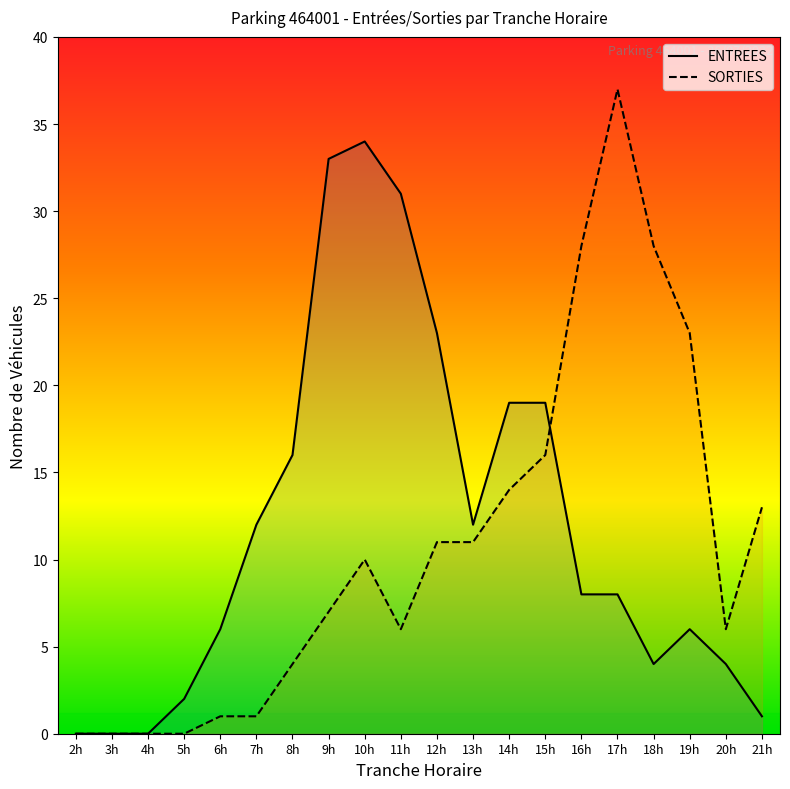

Rank the series by their maximum value, from lowest to highest.

ENTREES, SORTIES